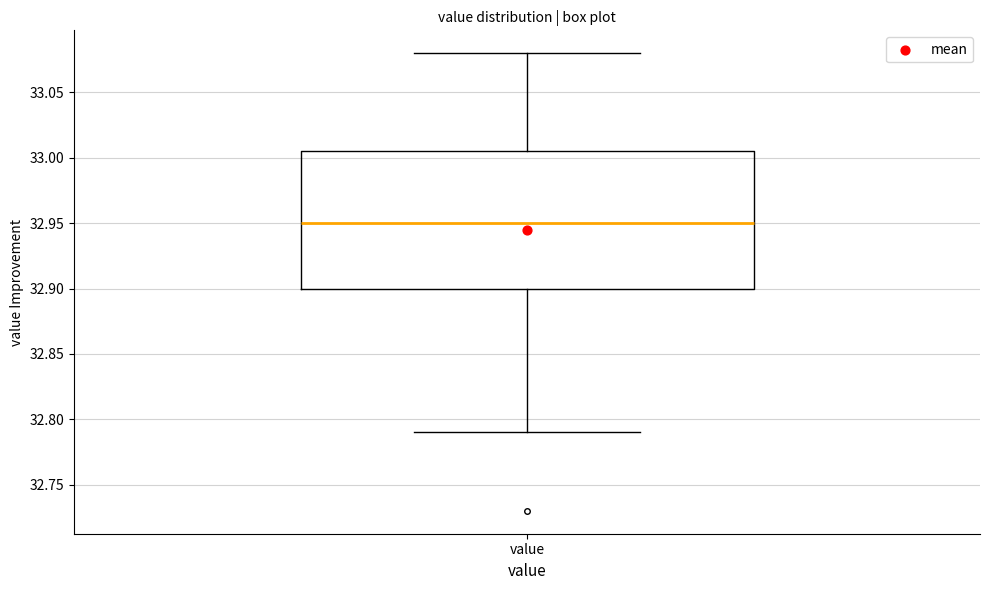

Read this box plot against the y-axis: the position of the median line, the range covered by the box, and the ends of both whiskers. The values are not printed on the chart, so give them approximately, as read against the axis.

median 32.950, box 32.900 to 33.005, whiskers 32.790 to 33.080